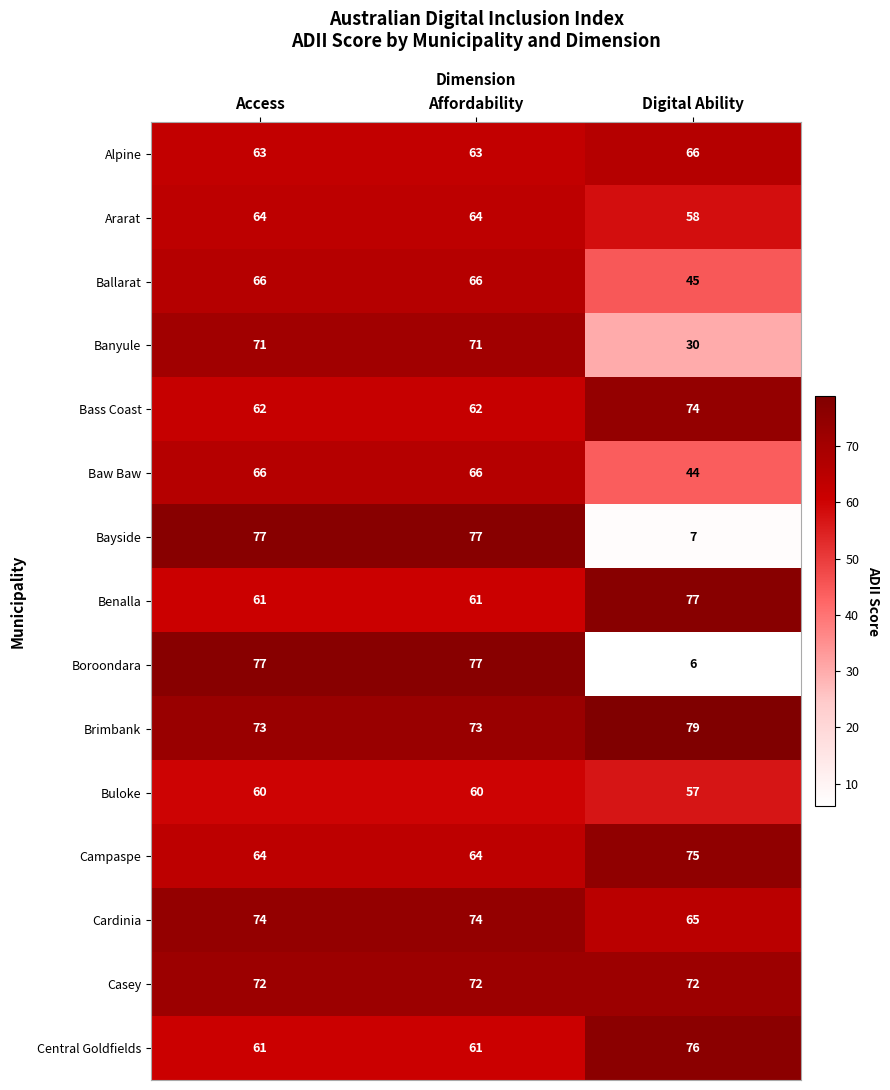

Count the Alpine values in the range 63 to 66.

3